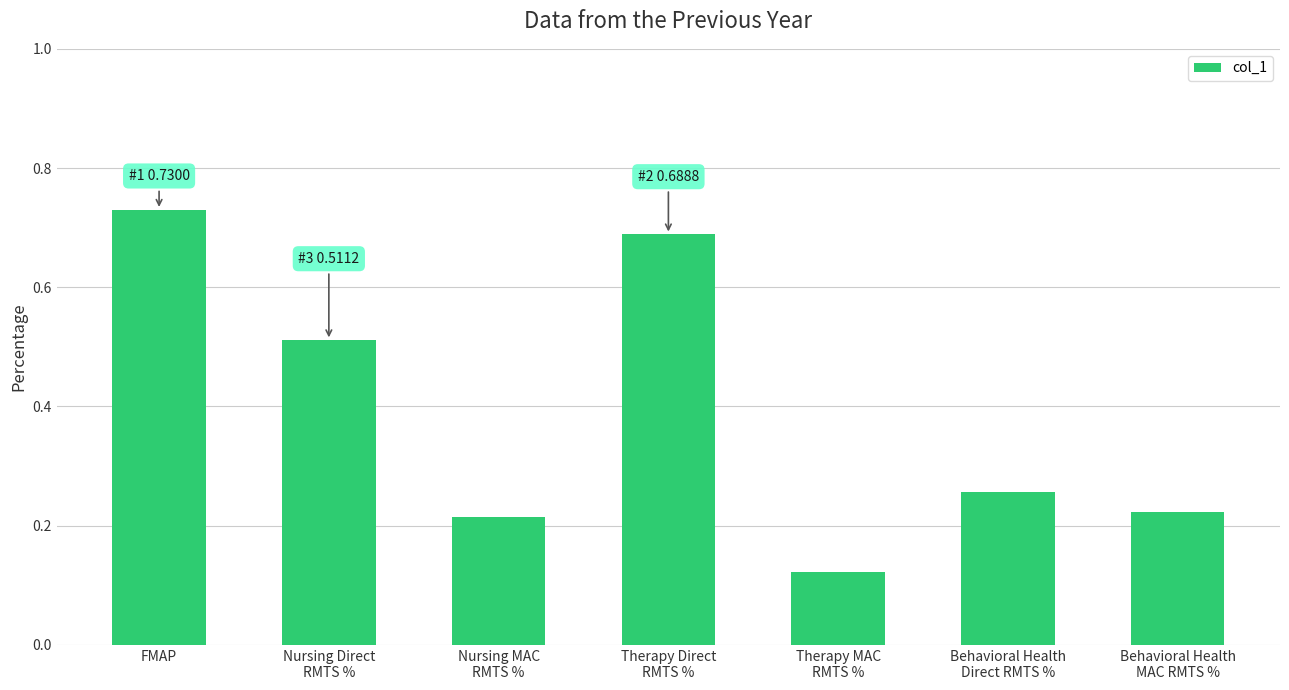

How many values are between 0 and 1?

7